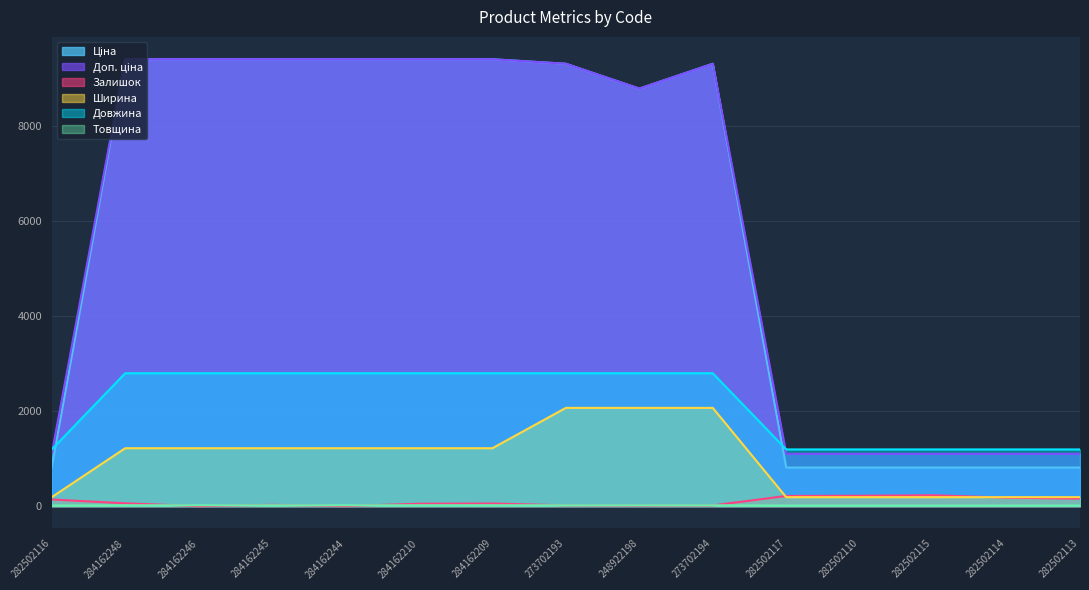

Which has a higher value, 282502113 or 248922198?

248922198